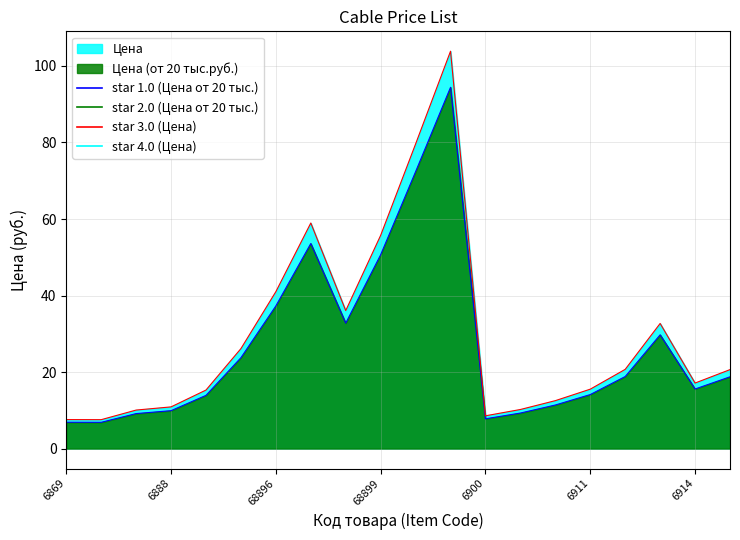

What is the difference between the maximum and second lowest values in the Цена (от 20 тыс.руб.) series?

87.5